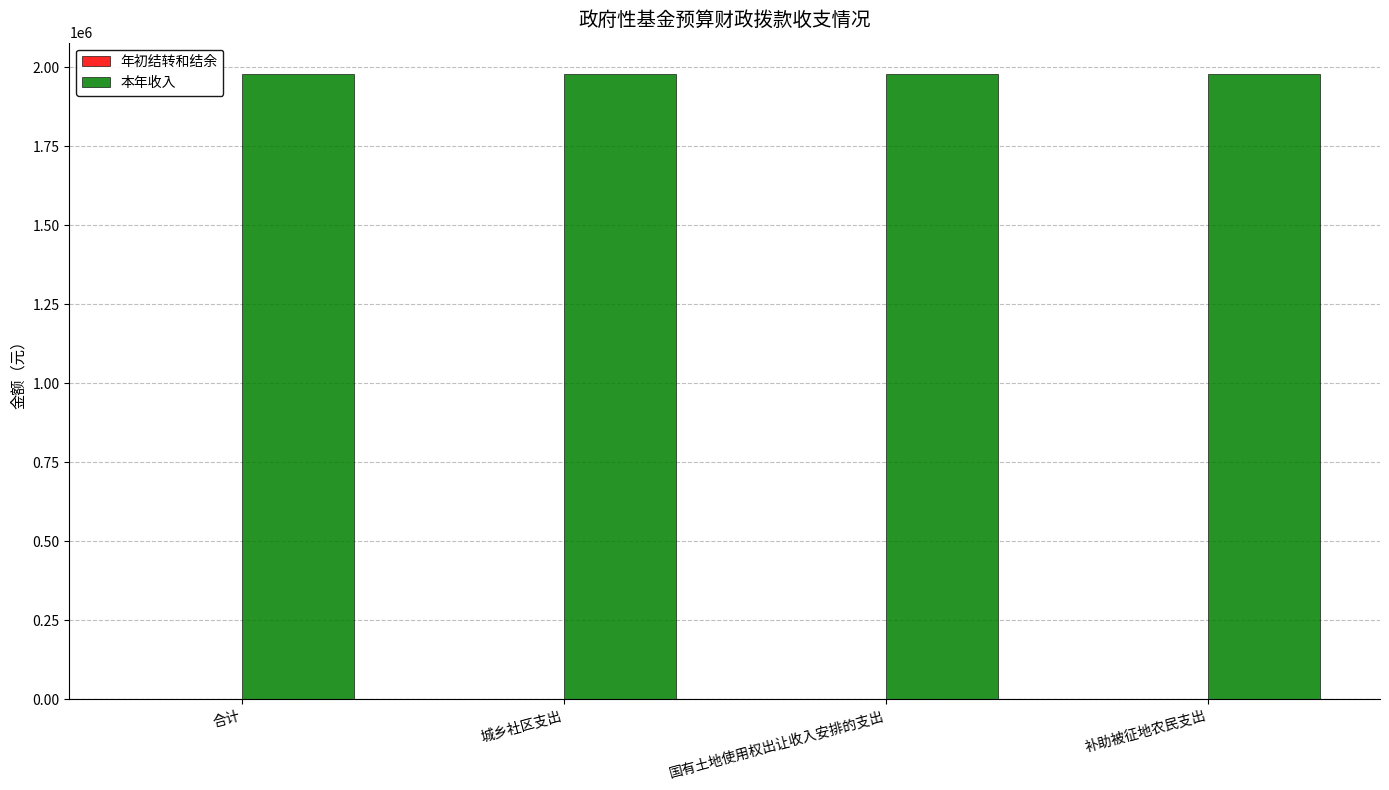

Is the value of 本年收入 at 补助被征地农民支出 greater than the value of 年初结转和结余 at 国有土地使用权出让收入安排的支出?

Yes